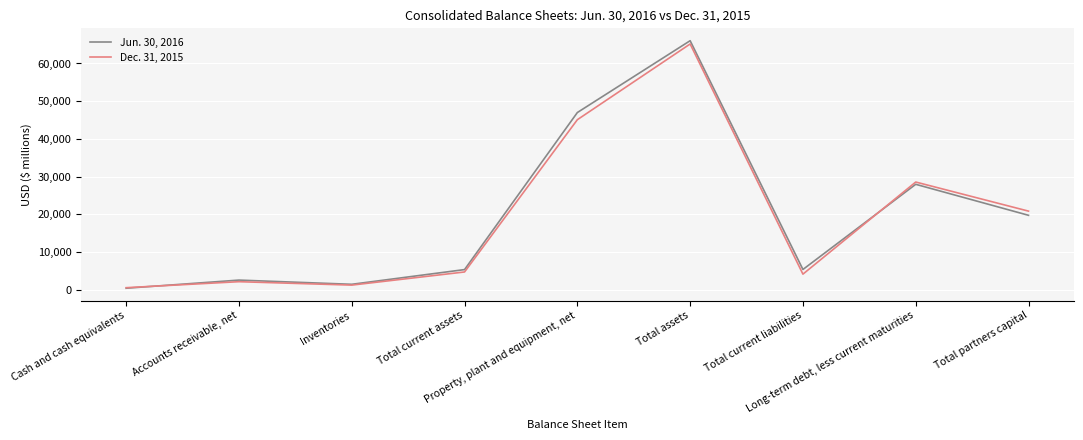

Where is Dec. 31, 2015 nearest to the value 32850?

Long-term debt, less current maturities